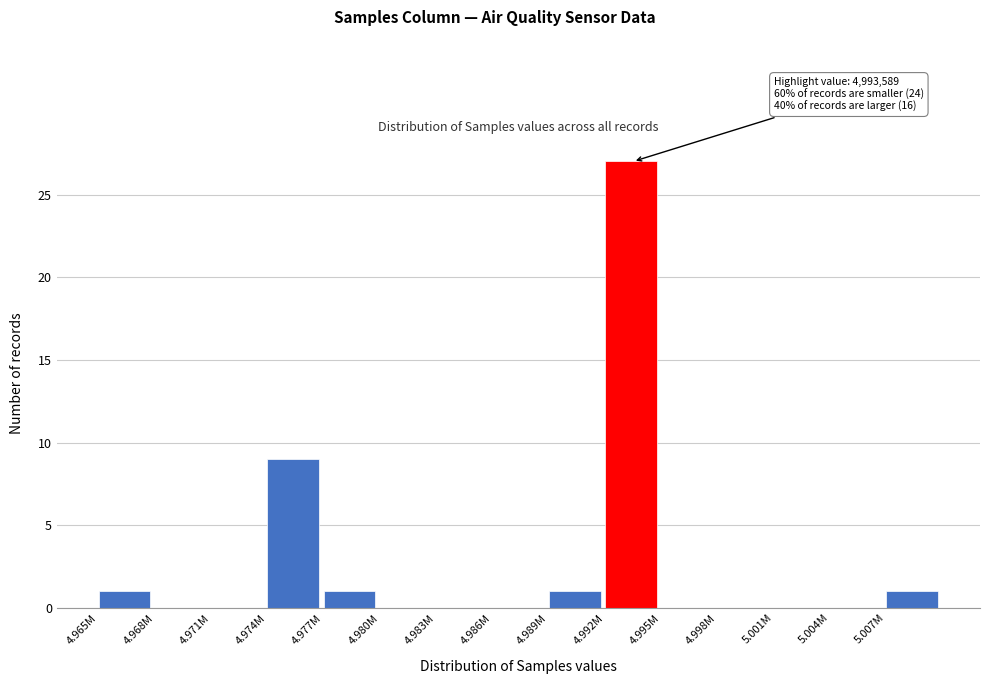

Reading left to right, list all the values displayed in this chart.

4.965M=1	4.968M=0	4.971M=0	4.974M=9	4.977M=1	4.980M=0	4.983M=0	4.986M=0	4.989M=1	4.992M=27	4.995M=0	4.998M=0	5.001M=0	5.004M=0	5.007M=1